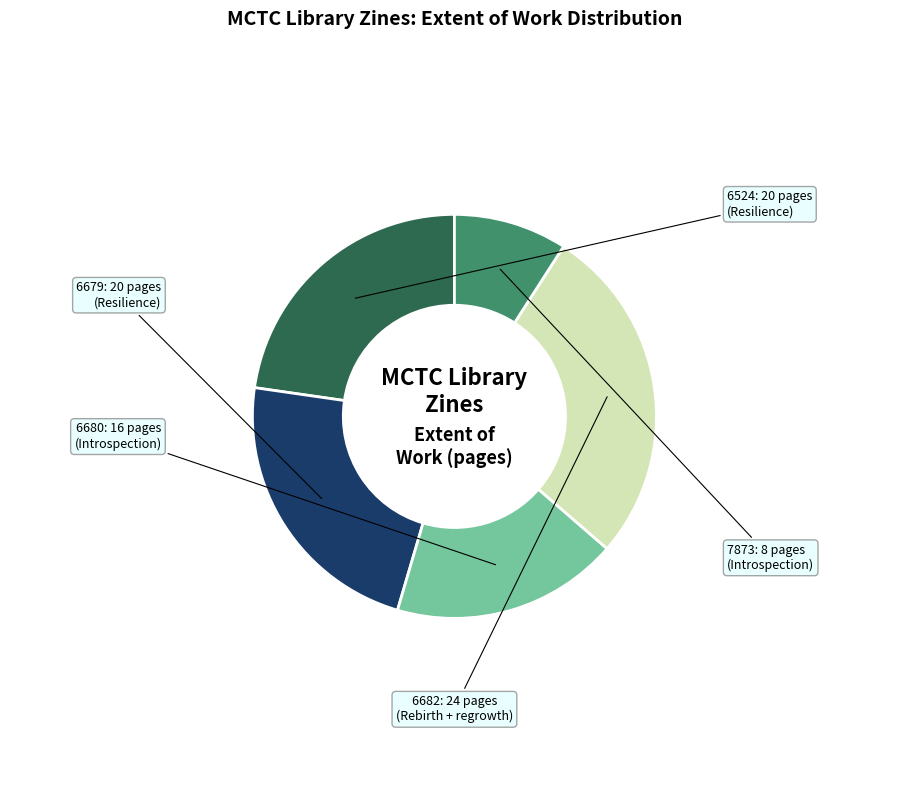

Is there a majority slice in this chart?

No